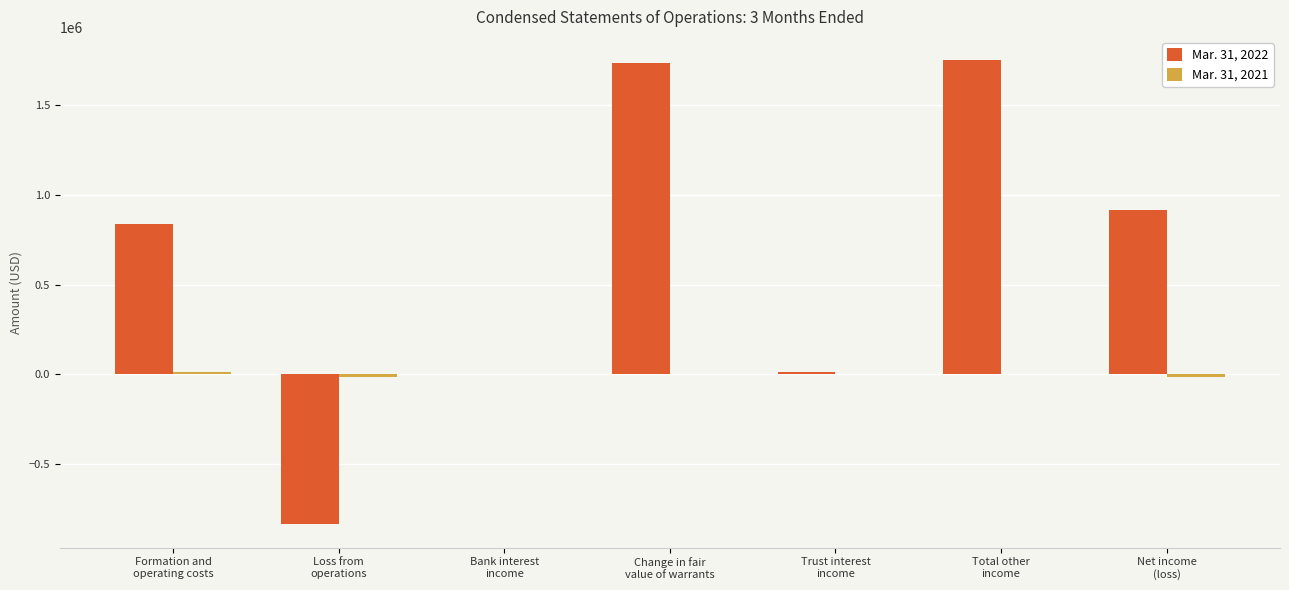

Count the number of categories in the chart.

7